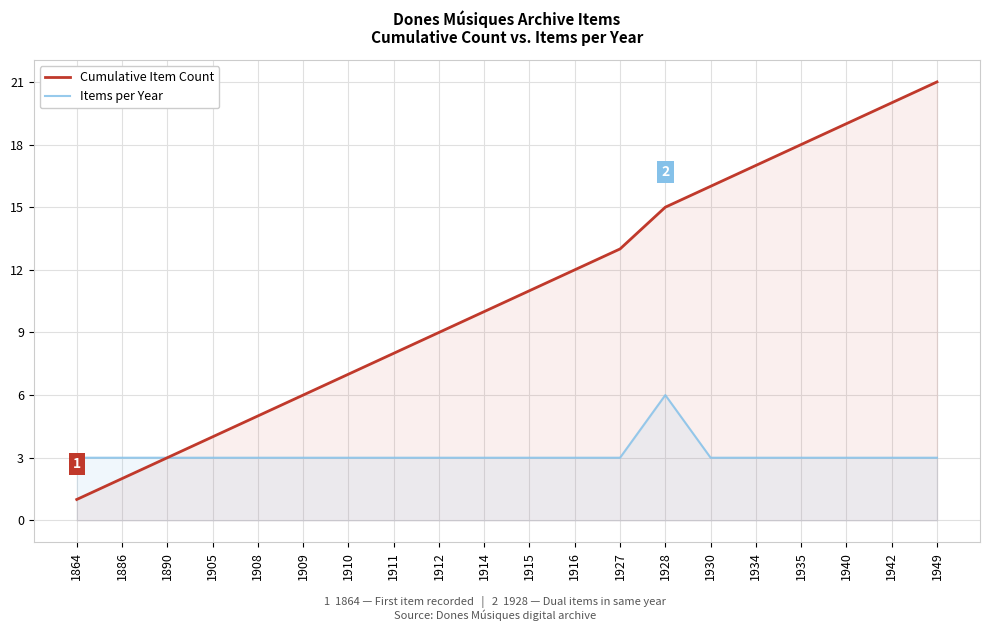

At how many categories does at least one series exceed 12?

8